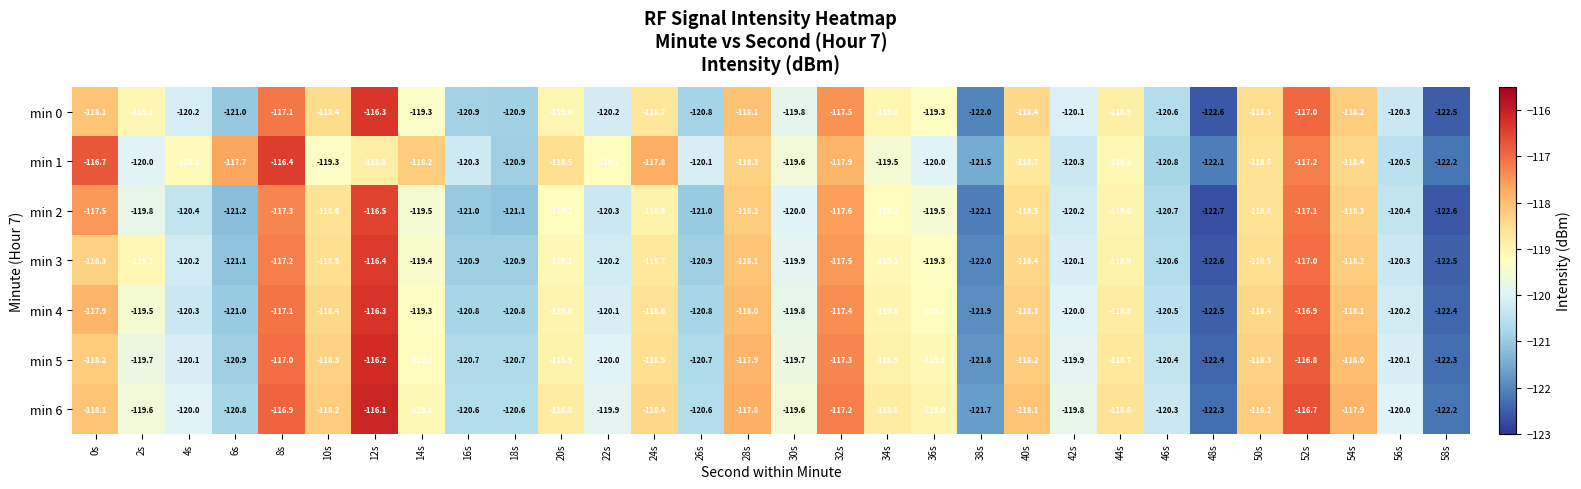

Which series has the largest total across all categories?

min 6